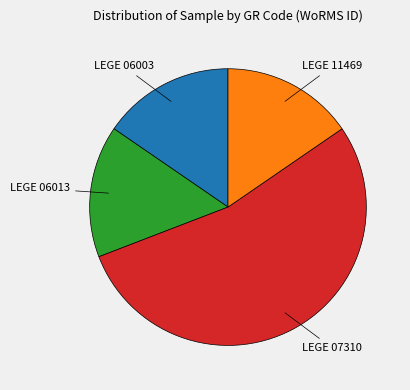

The LEGE 06003 slice represents 24% of the pie. True or false?

False